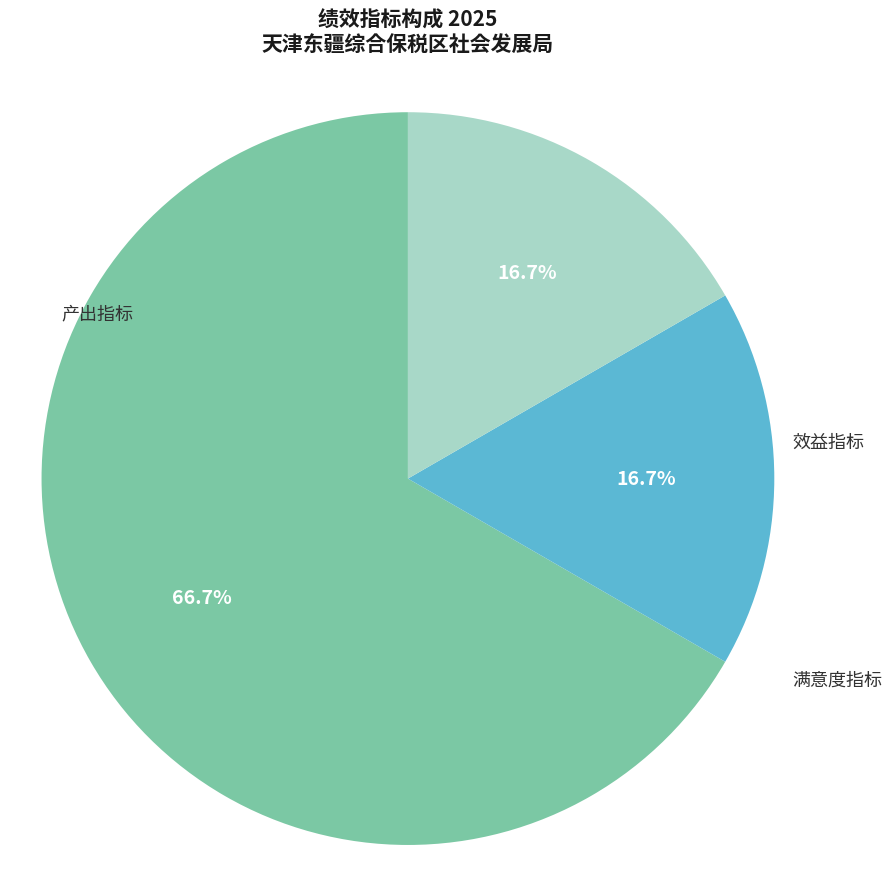

Is there any slice that represents more than half of the pie?

Yes